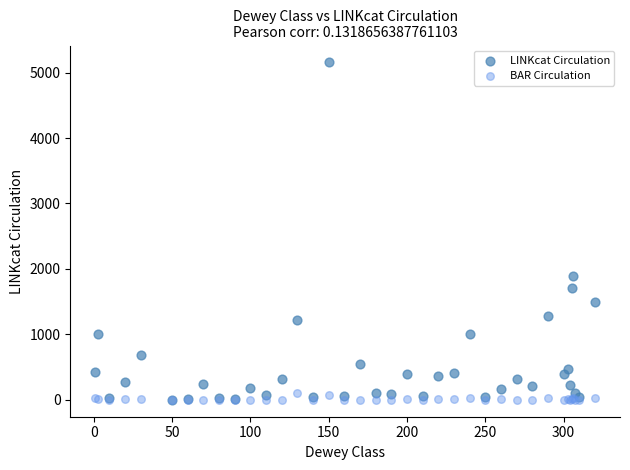

In the LINKcat Circulation series, what Y value is closest to 2580?

1896